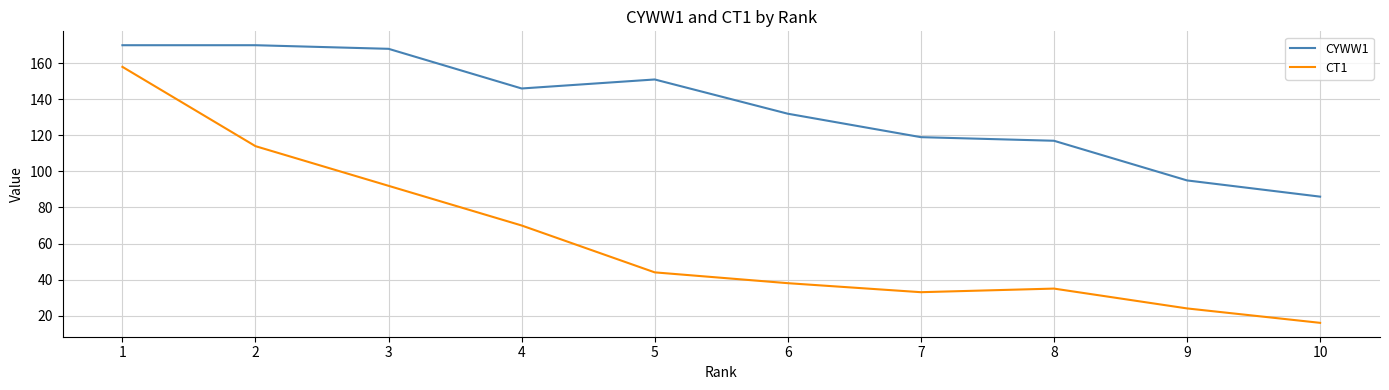

Rank the series by their maximum value, from highest to lowest.

CYWW1, CT1